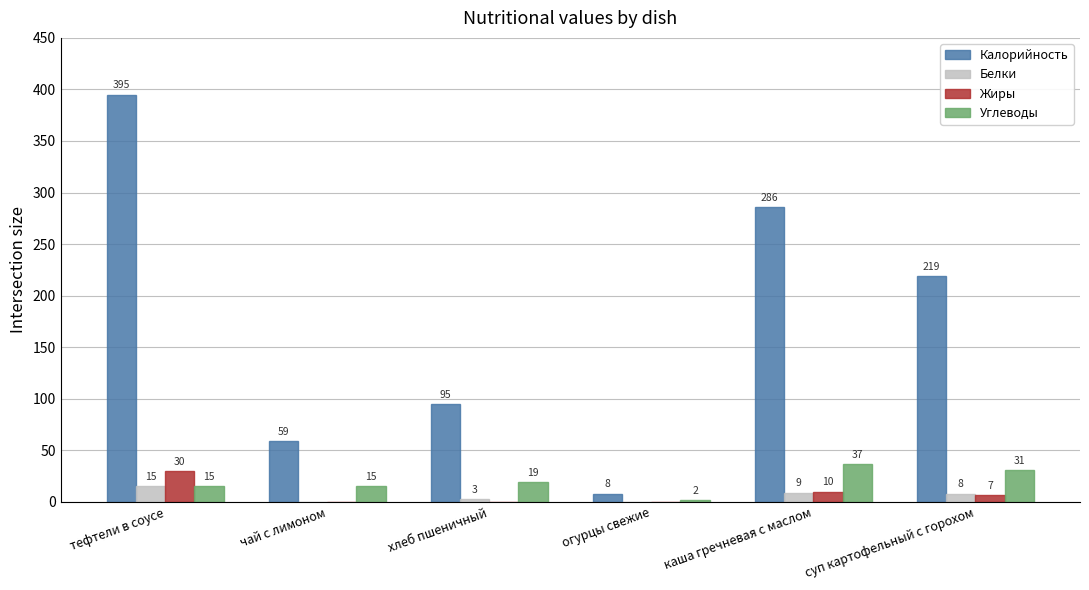

At which label does Белки reach its peak?

тефтели в соусе